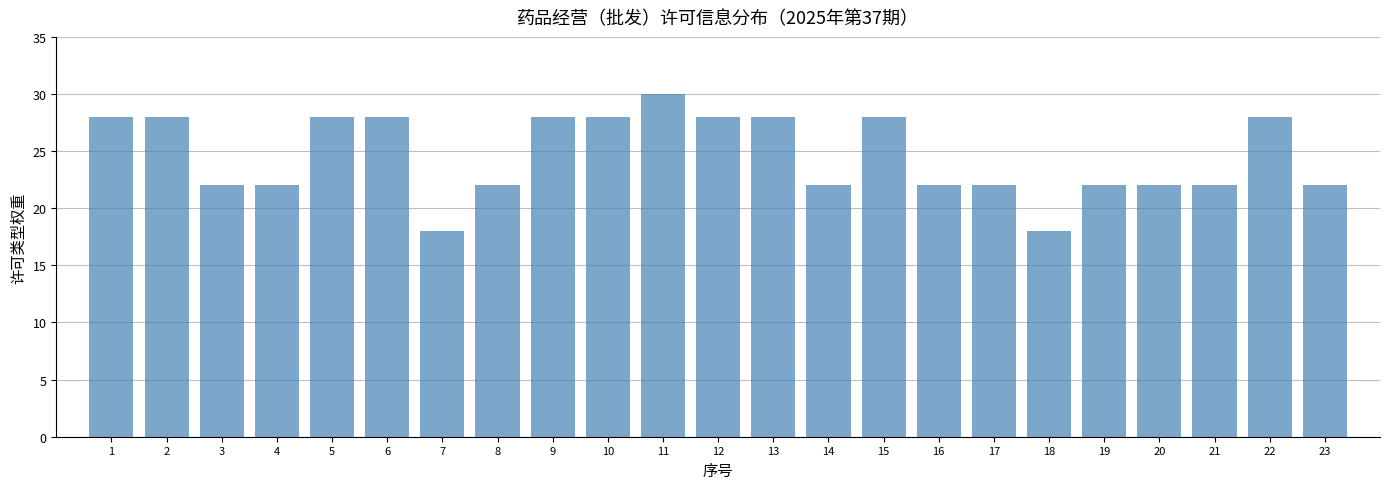

Reading left to right, what are all the values shown in this chart?

1=28	2=28	3=22	4=22	5=28	6=28	7=18	8=22	9=28	10=28	11=30	12=28	13=28	14=22	15=28	16=22	17=22	18=18	19=22	20=22	21=22	22=28	23=22